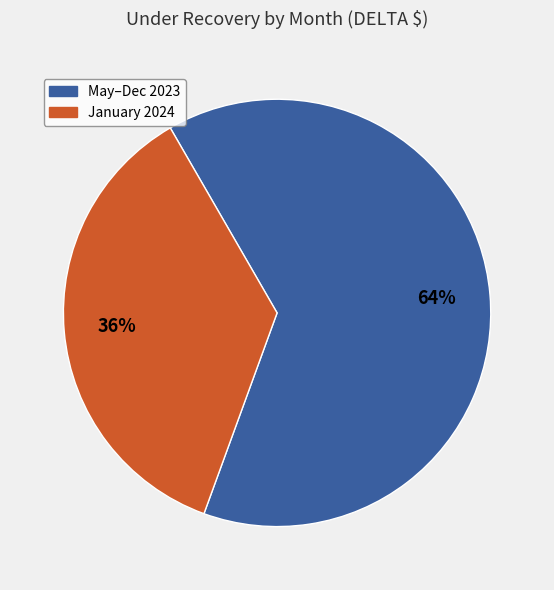

Rank the categories by value from highest to lowest.

May–Dec 2023, January 2024